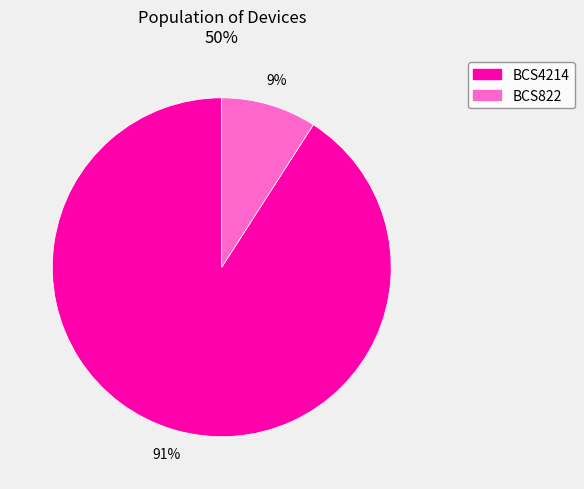

Is it true that BCS822 is 9% of the pie?

True